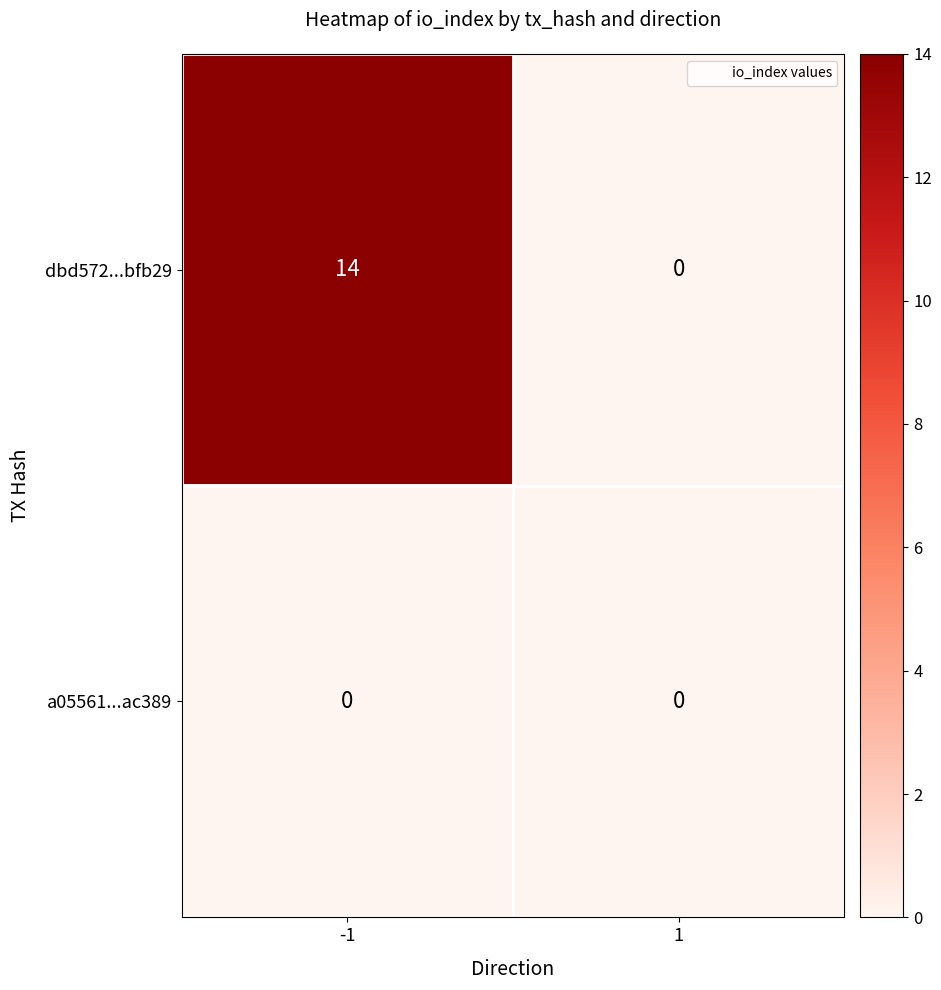

Count the number of data series in this chart.

2